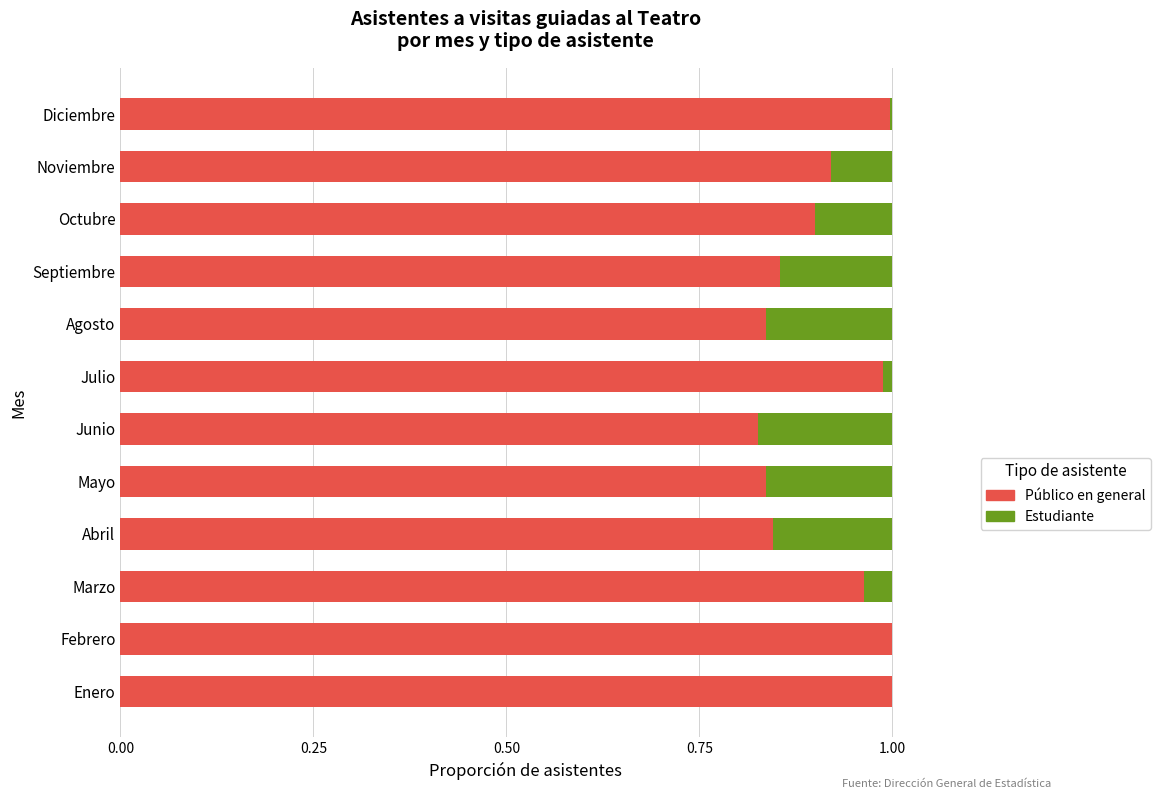

How many series are shown in this chart?

2